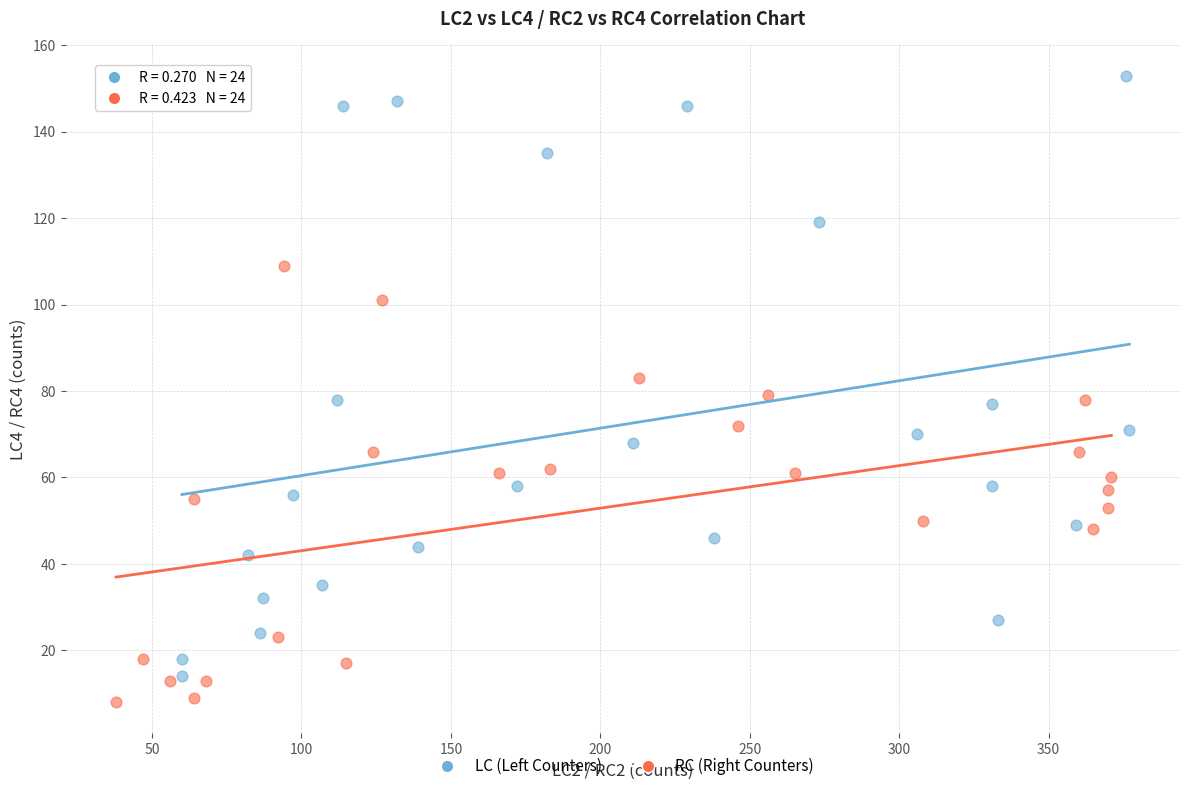

Which series has the largest Y range (max minus min)?

LC (Left Counters)